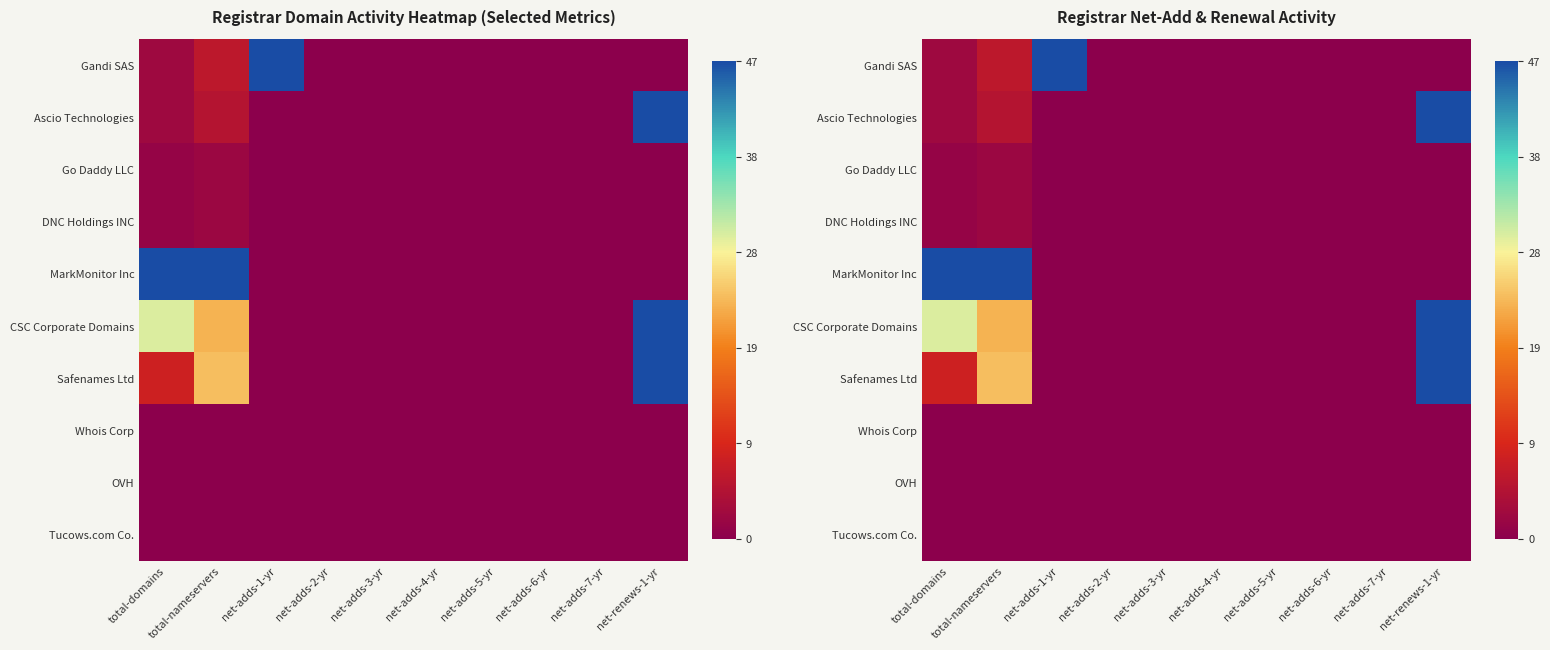

Which series has the largest total across all categories?

CSC Corporate Domains